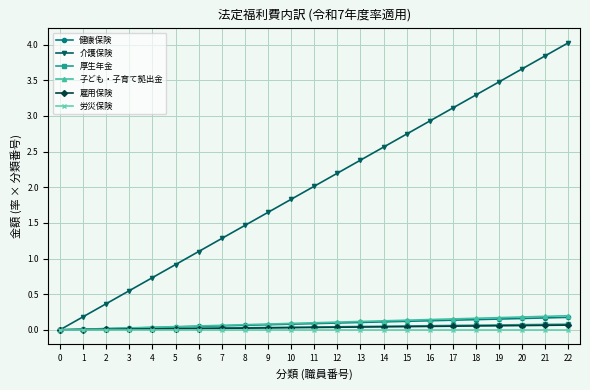

What is the sum of all 雇用保険 values?

0.8